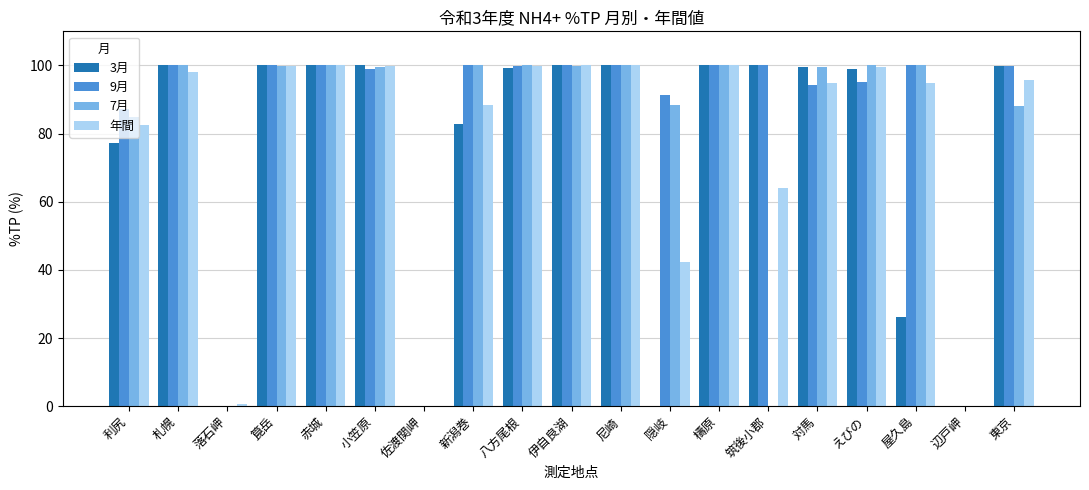

What is the maximum value shown in the chart?

100.0